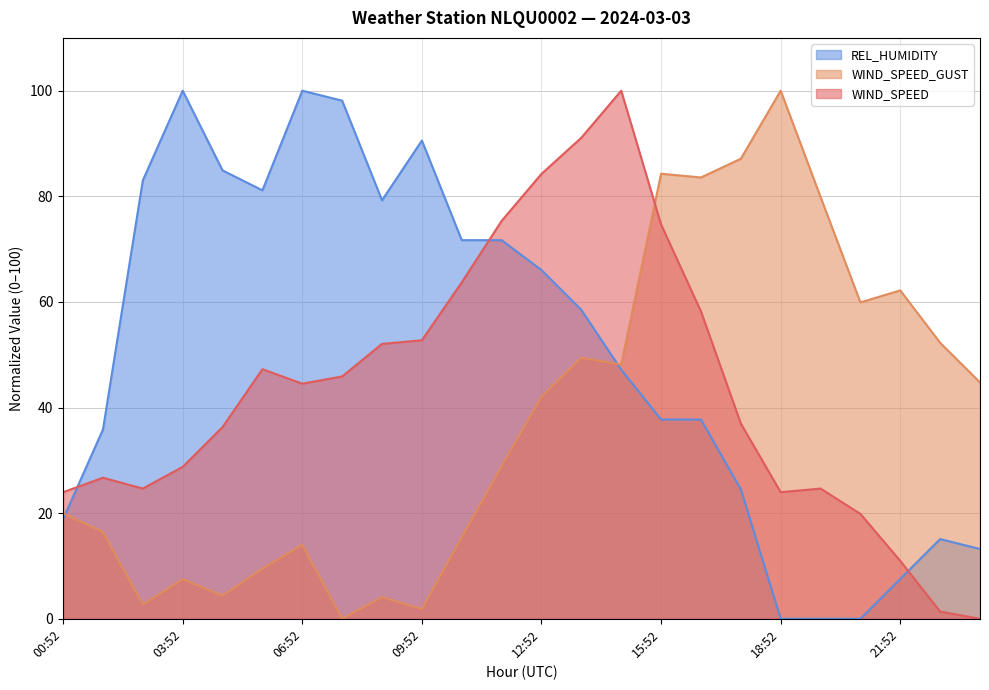

Reading left to right, extract all data points from this chart.

WIND_SPEED: 24.0	26.7	24.7	28.8	36.3	47.3	44.5	45.9	52.1	52.7	63.7	75.3	84.2	91.1	100.0	74.7	58.2	37.0	24.0	24.7	19.9	11.0	1.4	0.0
WIND_SPEED_GUST: 20.0	16.4	2.7	7.5	4.4	9.5	14.0	0.0	4.1	1.8	15.4	28.9	42.1	49.4	48.2	84.3	83.6	87.1	100.0	79.9	59.9	62.2	52.3	44.8
REL_HUMIDITY: 18.9	35.8	83.0	100.0	84.9	81.1	100.0	98.1	79.2	90.6	71.7	71.7	66.0	58.5	47.2	37.7	37.7	24.5	0.0	0.0	0.0	7.5	15.1	13.2